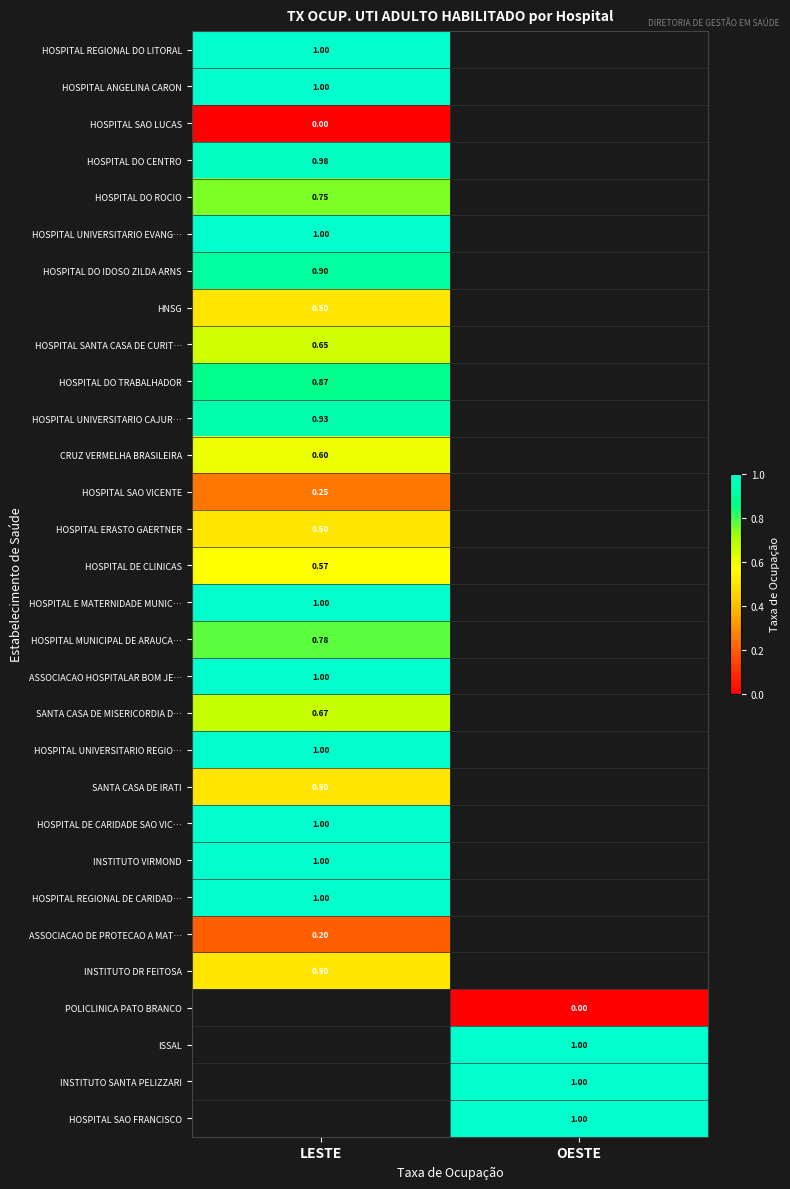

Is the value of HOSPITAL UNIVERSITARIO CAJUR… at LESTE greater than the value of HOSPITAL SAO LUCAS at LESTE?

Yes